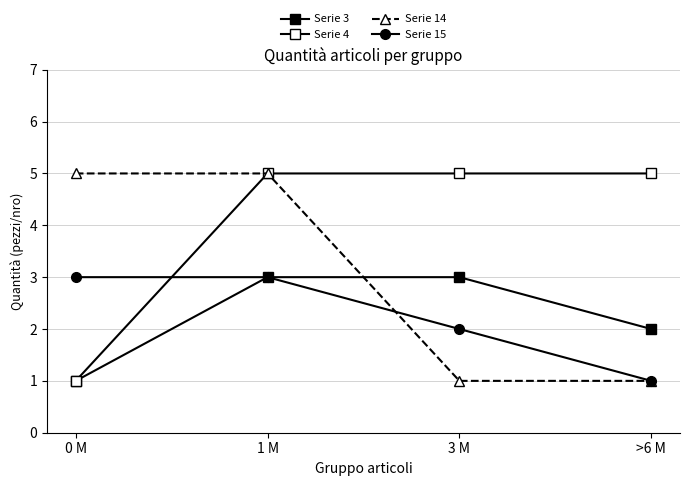

What is the value of the Serie 15 point at the 1st from the left?

3